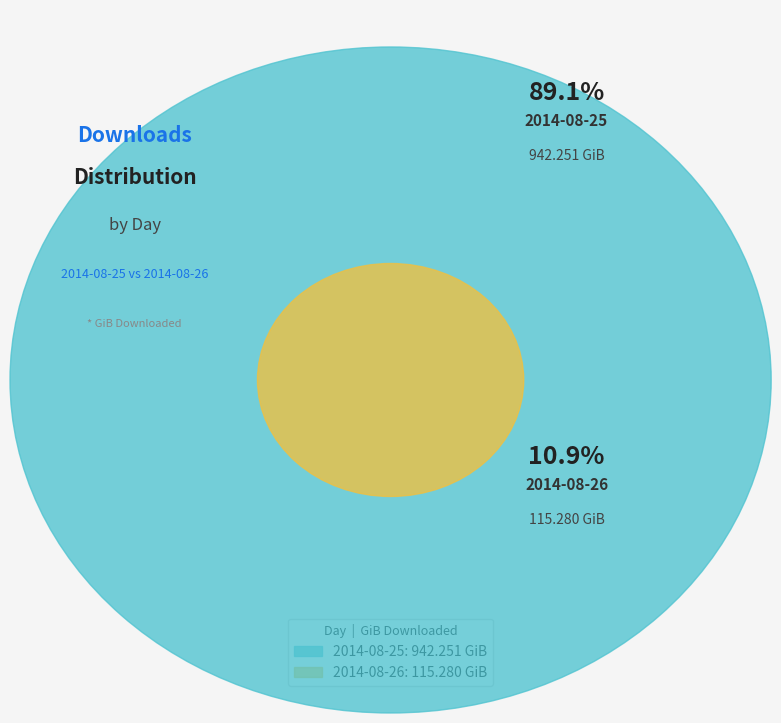

The 2014-08-26 slice represents 11% of the pie. True or false?

True